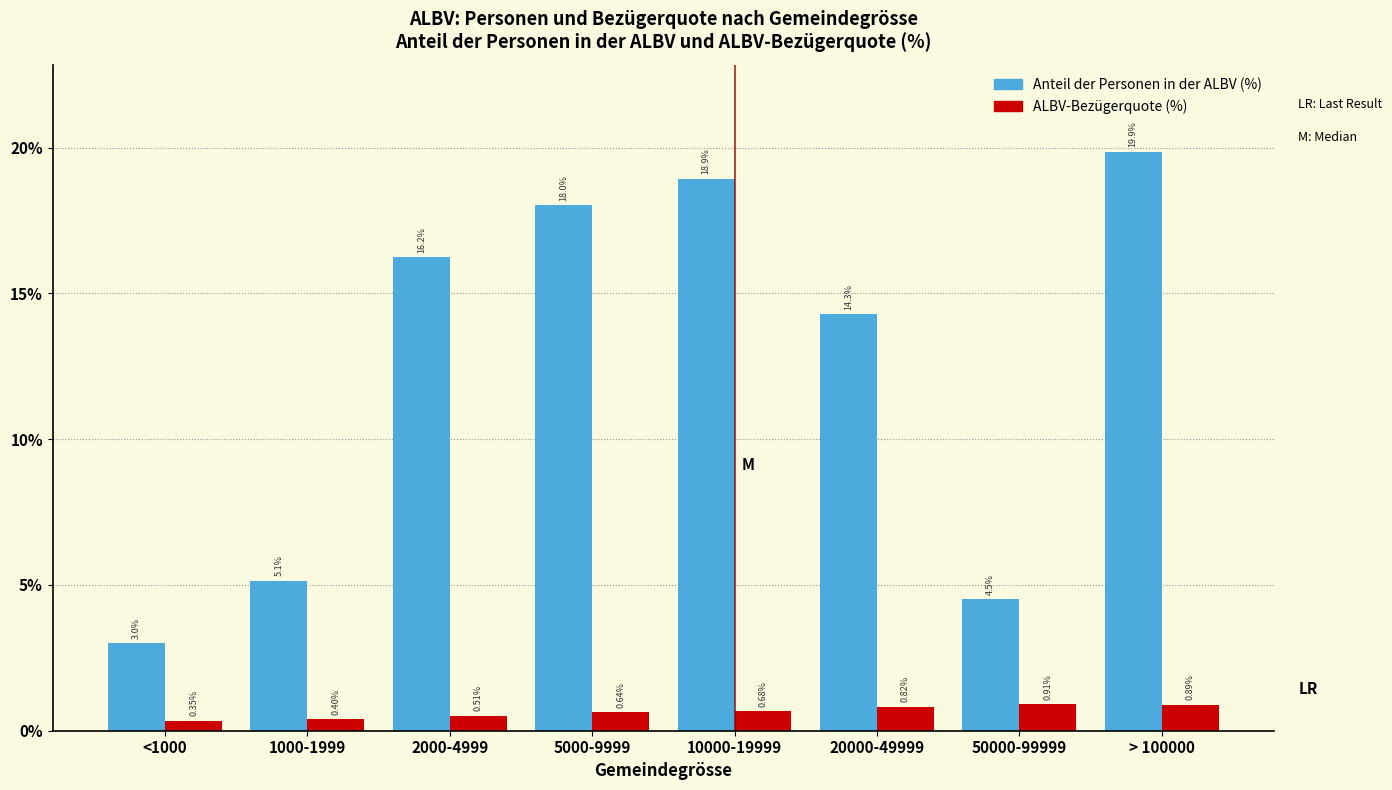

What is the difference between the second highest and second lowest values in the Anteil der Personen in der ALBV (%) series?

14.4